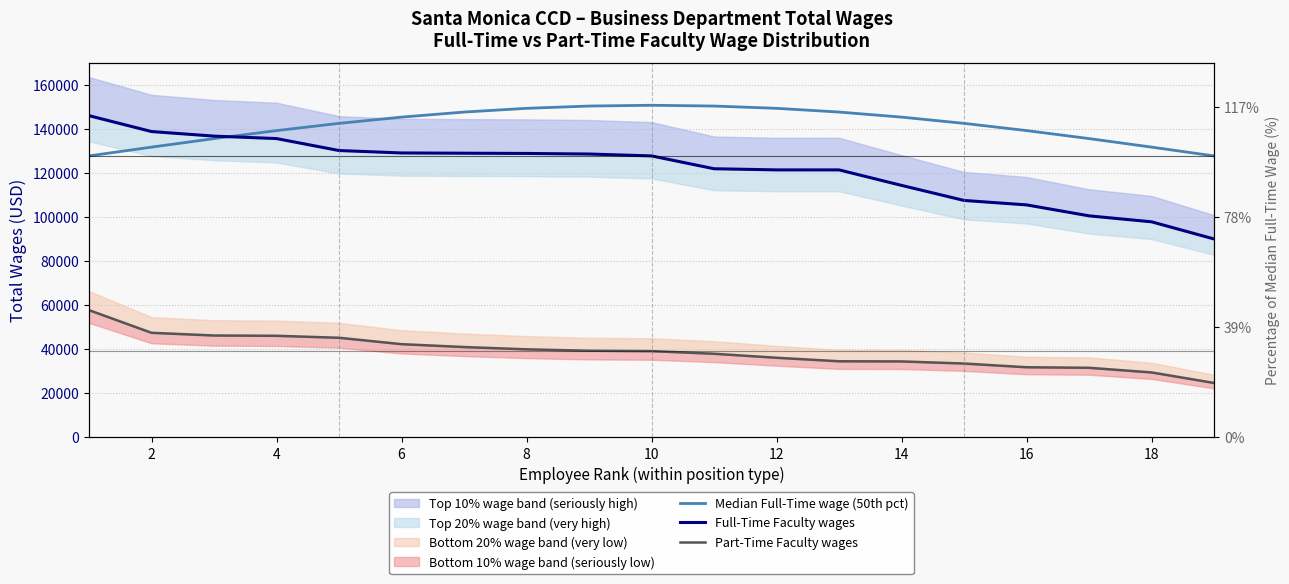

In Median Full-Time wage (50th pct), how many points are higher than both neighbors (excluding endpoints)?

1